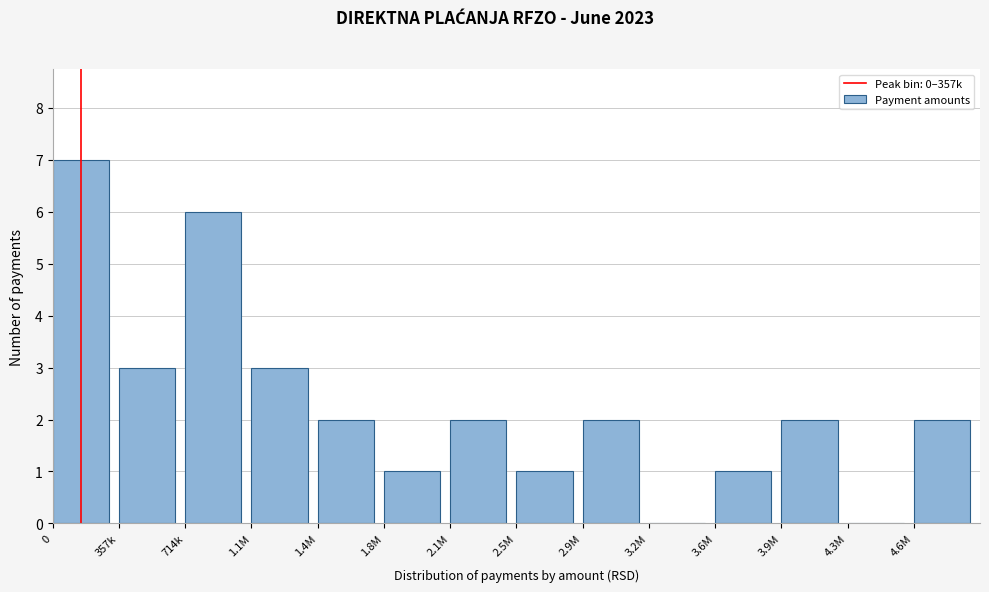

Reading left to right, transcribe all the data shown in this chart.

0=7	357k=3	714k=6	1.1M=3	1.4M=2	1.8M=1	2.1M=2	2.5M=1	2.9M=2	3.2M=0	3.6M=1	3.9M=2	4.3M=0	4.6M=2